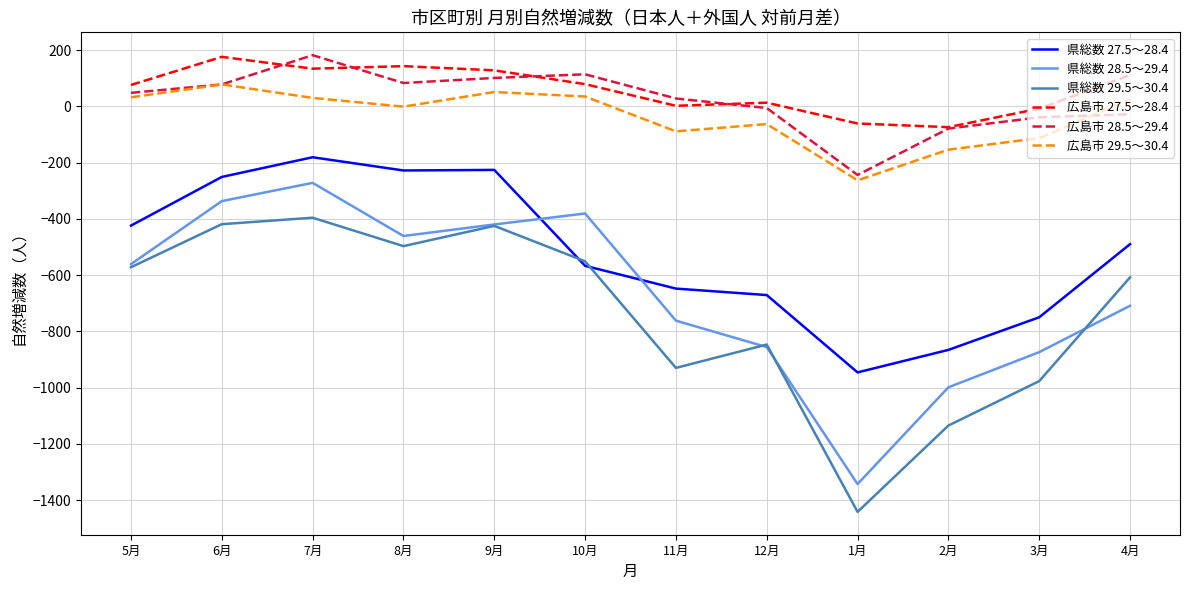

Is it true that 広島市 28.5～29.4 equals 78 at 6月?

True